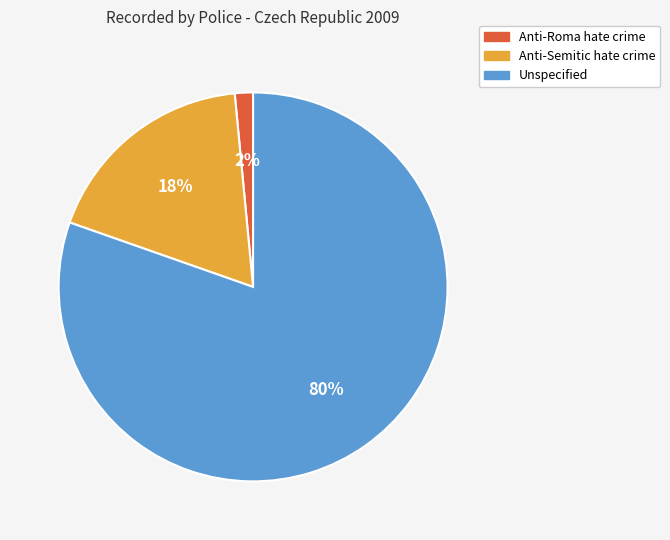

Combined, do Unspecified and Anti-Semitic hate crime account for over 50%?

Yes